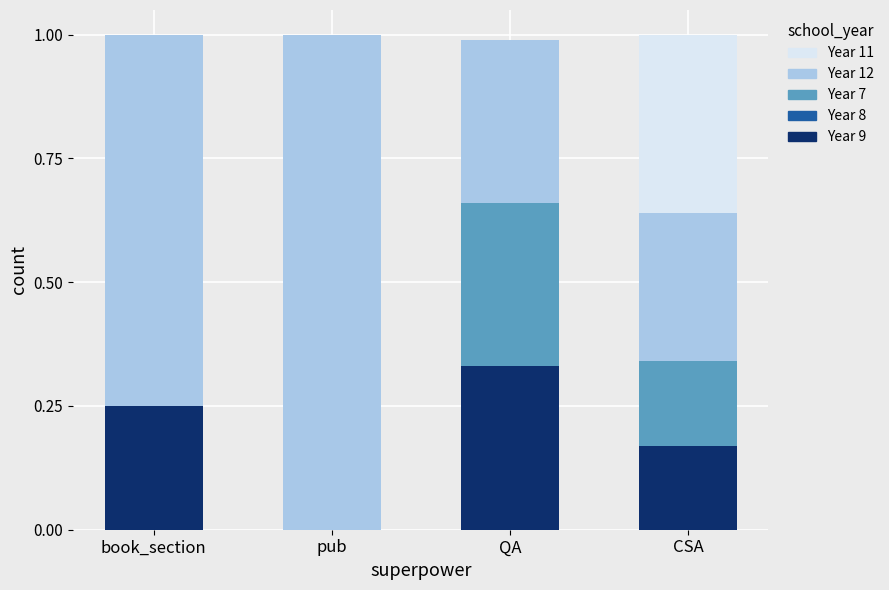

At which label does Year 9 reach its peak?

QA